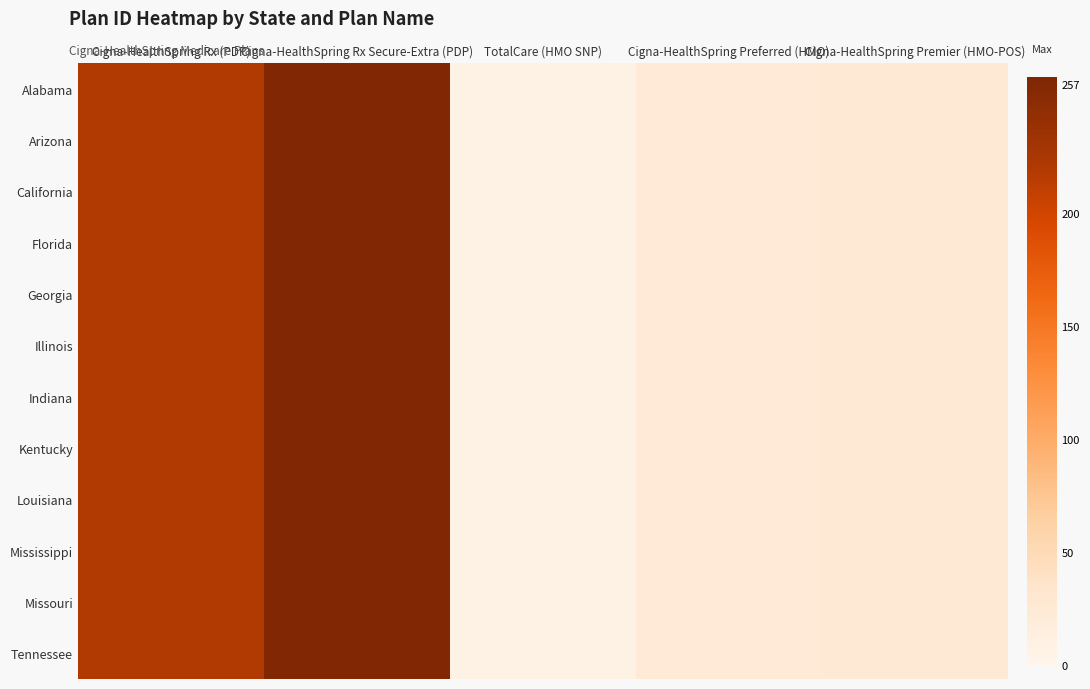

At how many categories does at least one series exceed 138?

2